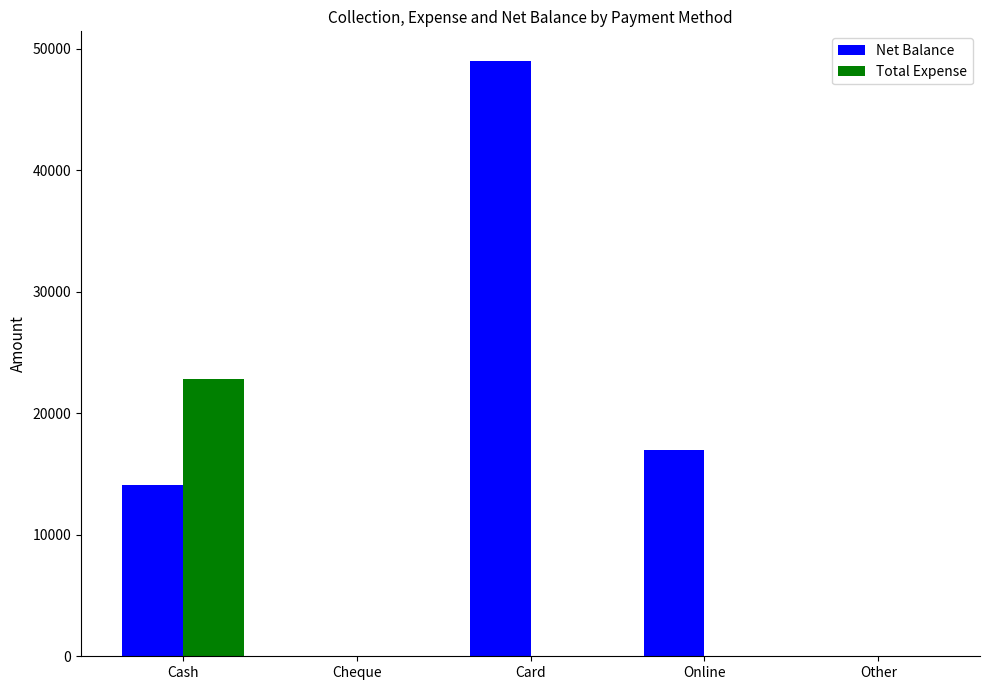

True or false: Total Expense has a value of -12816 at Other.

False